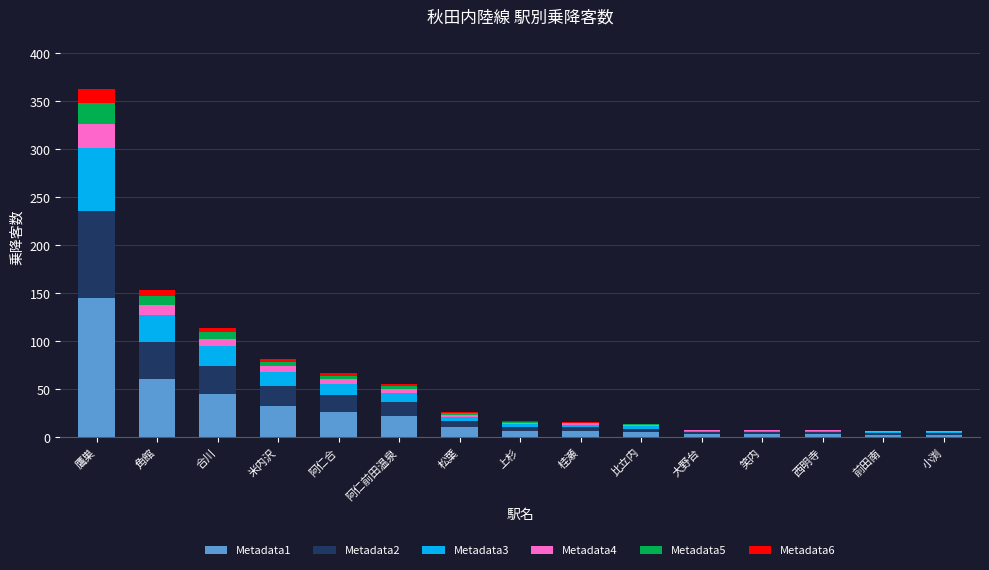

At which label does Metadata1 reach its peak?

鷹巣